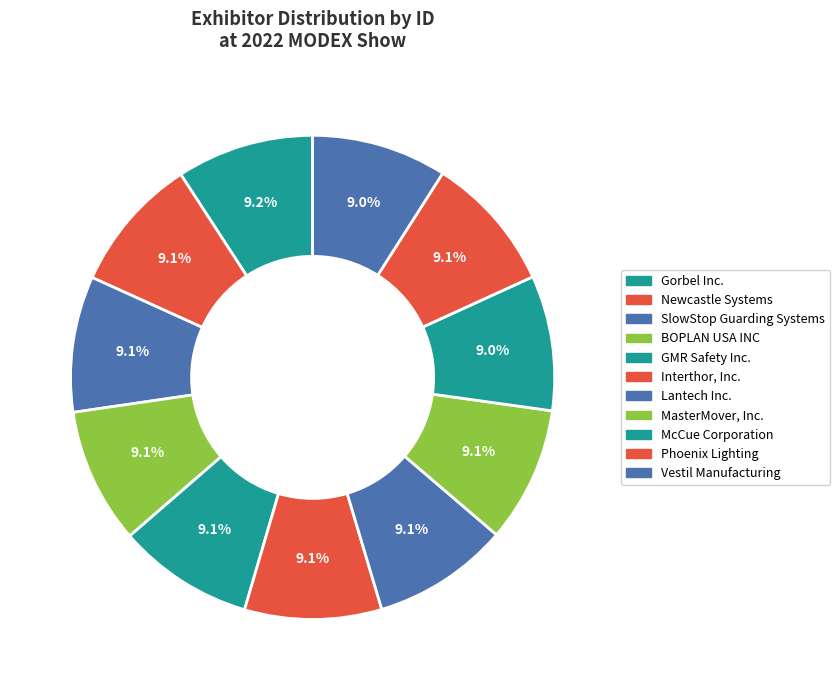

How many segments does this pie chart have?

11